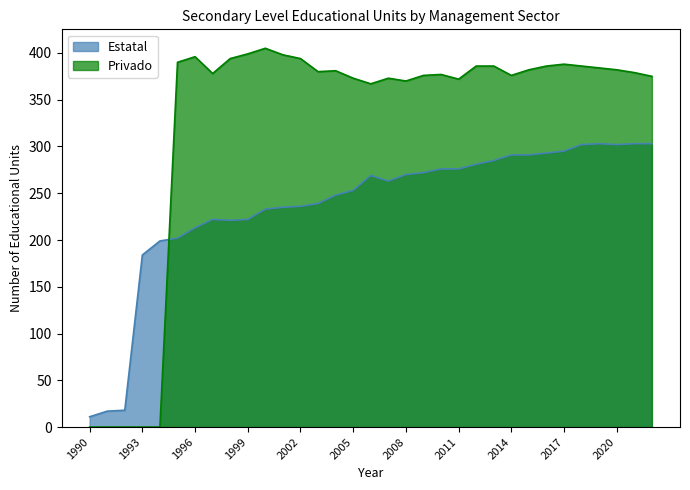

Between 2001 and 2017, which series saw the biggest shift?

Estatal